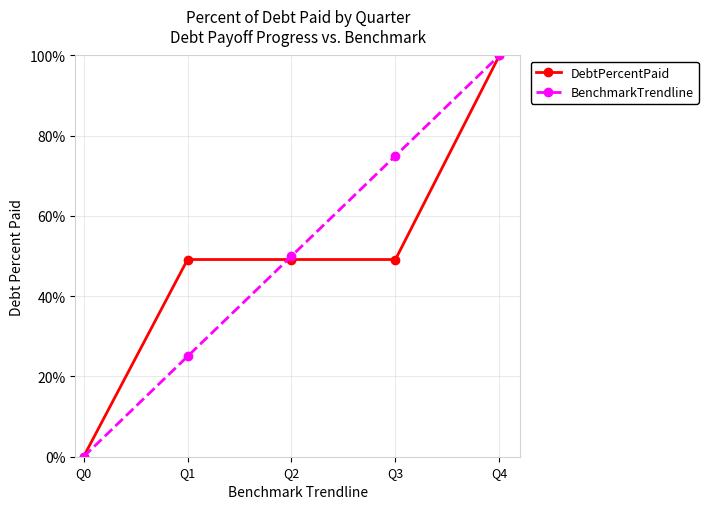

The BenchmarkTrendline series shows 100.0 at Q4. True or false?

True